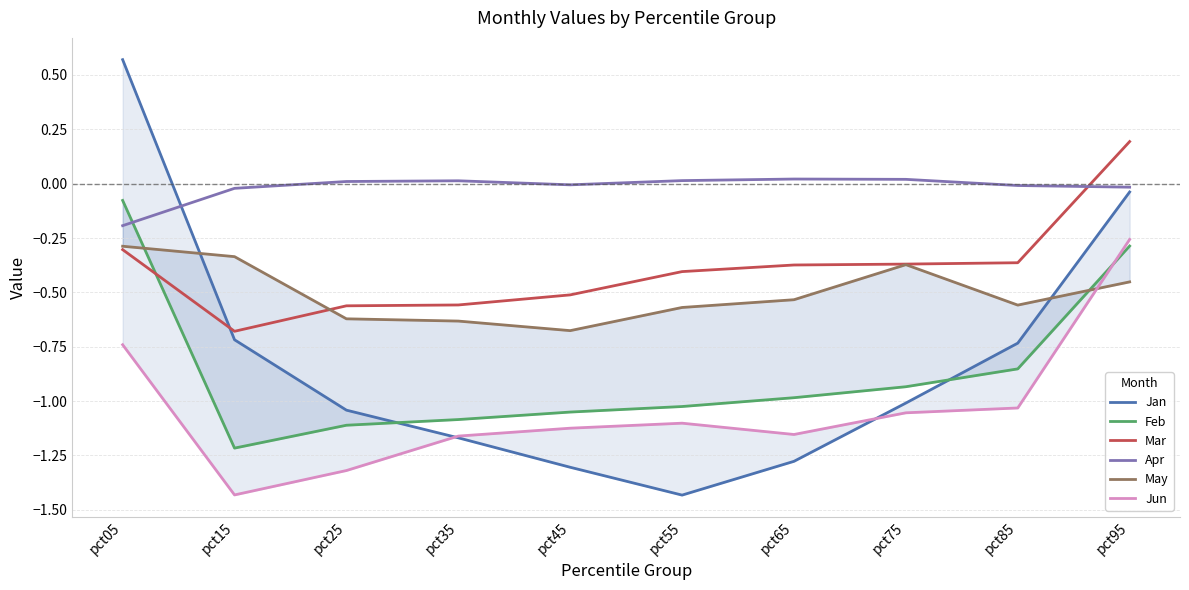

At which category is the sum across all series the highest?

pct95